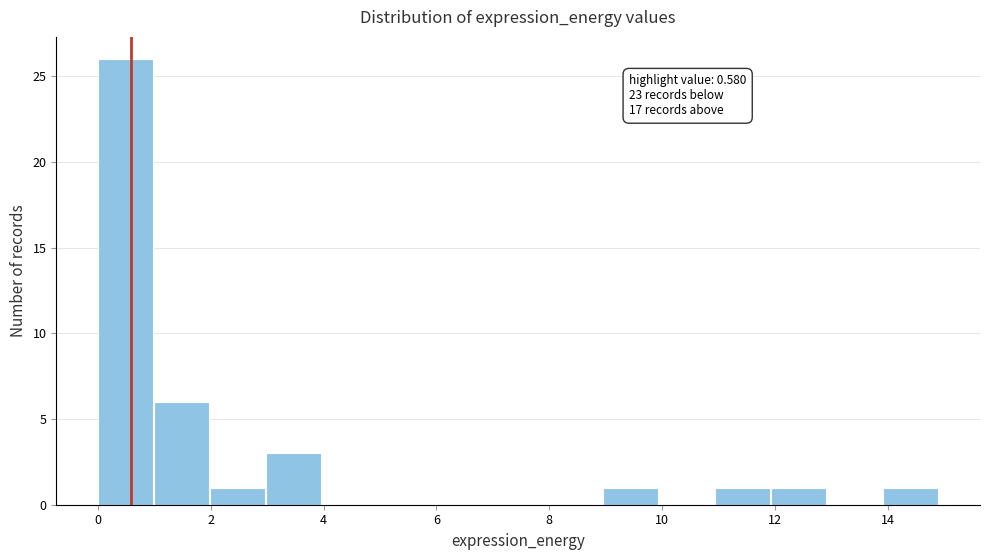

Which range on the x-axis has the tallest bar?

0 to 1